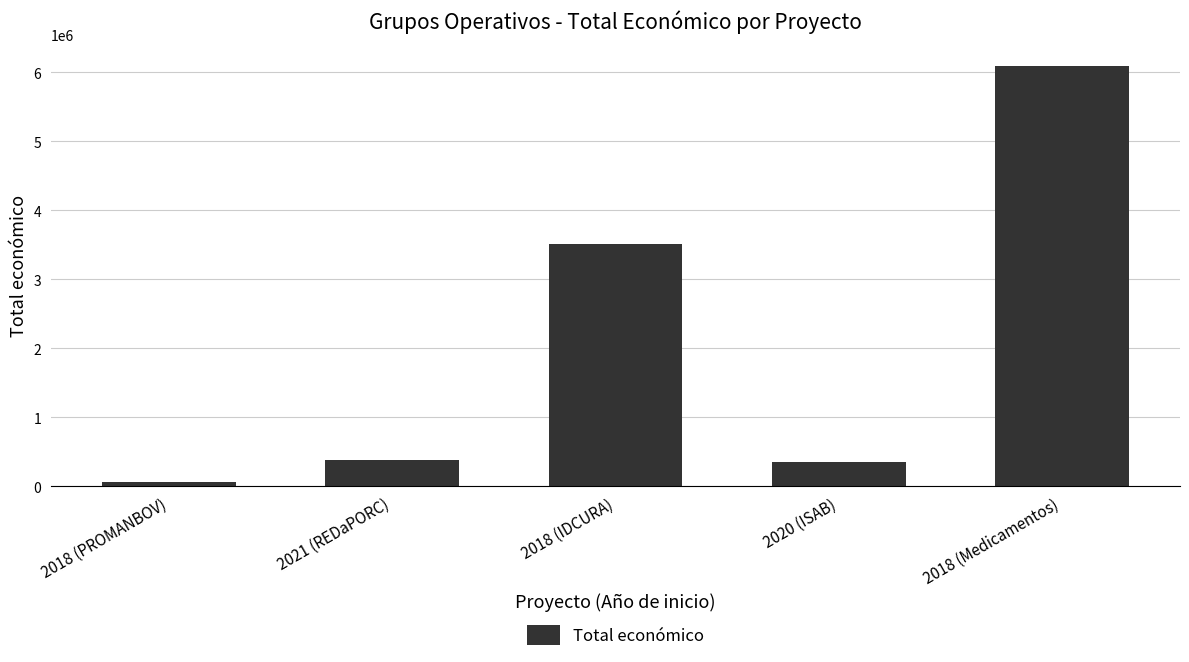

Is it true that the value at 2018 (Medicamentos) is 6097171?

True